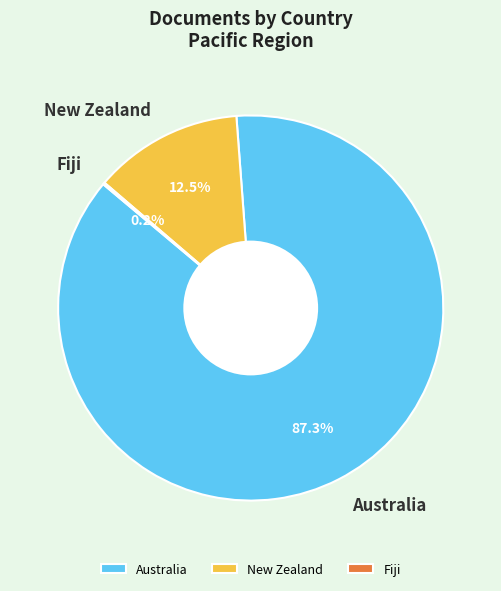

Does any single category account for the majority?

Yes